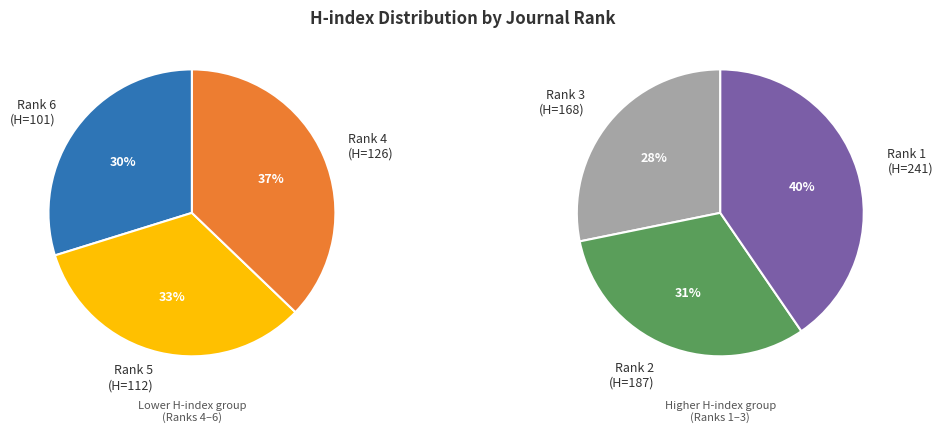

Does IPPTA: Quarterly Journal represent more than half of the total?

No